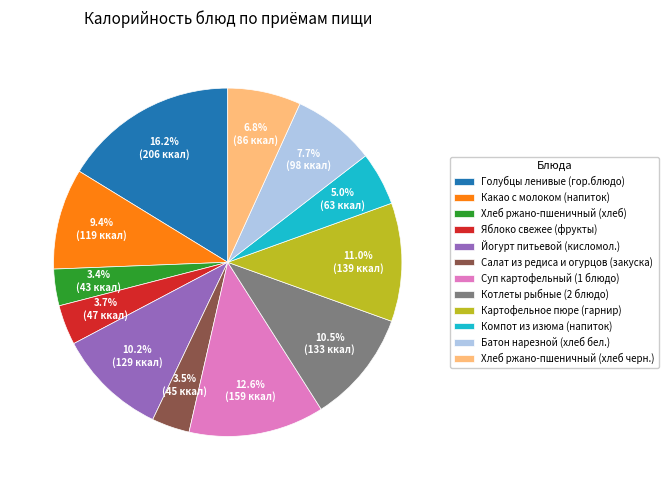

To the nearest percent, what is the average slice percentage?

8%